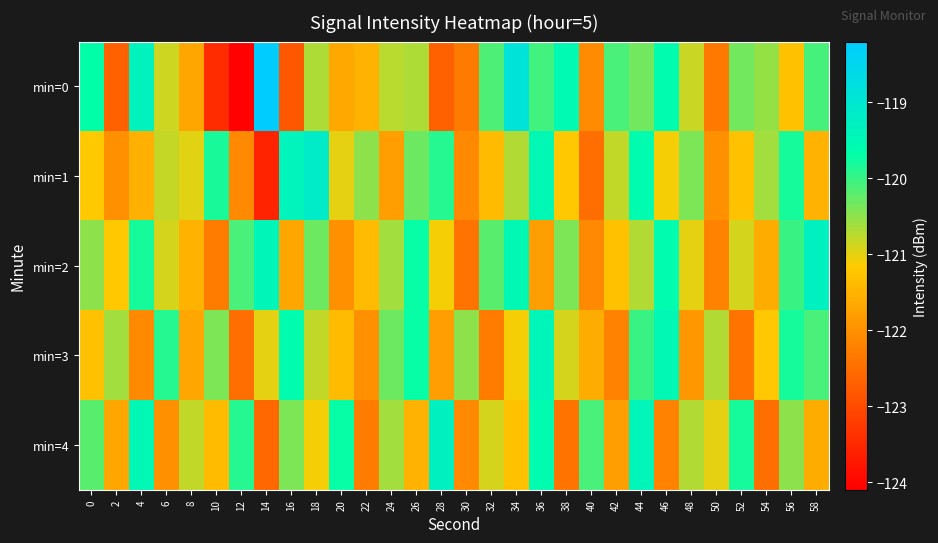

Which series has the widest spread of values?

min=0